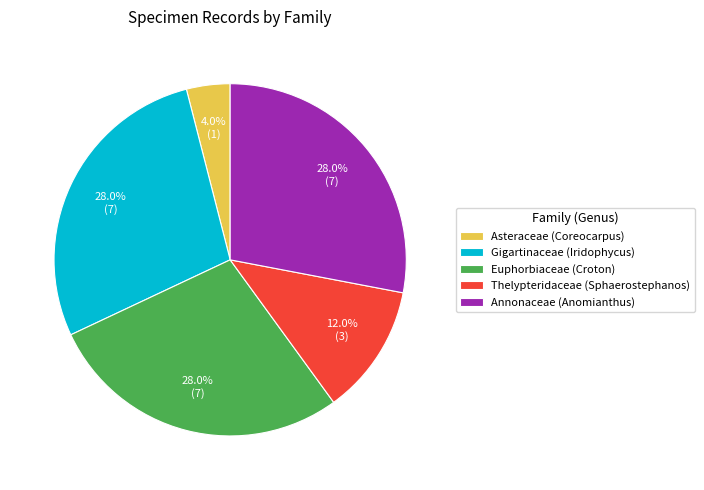

What is the ratio of the value at Annonaceae (Anomianthus) to the value at Asteraceae (Coreocarpus)?

7.0